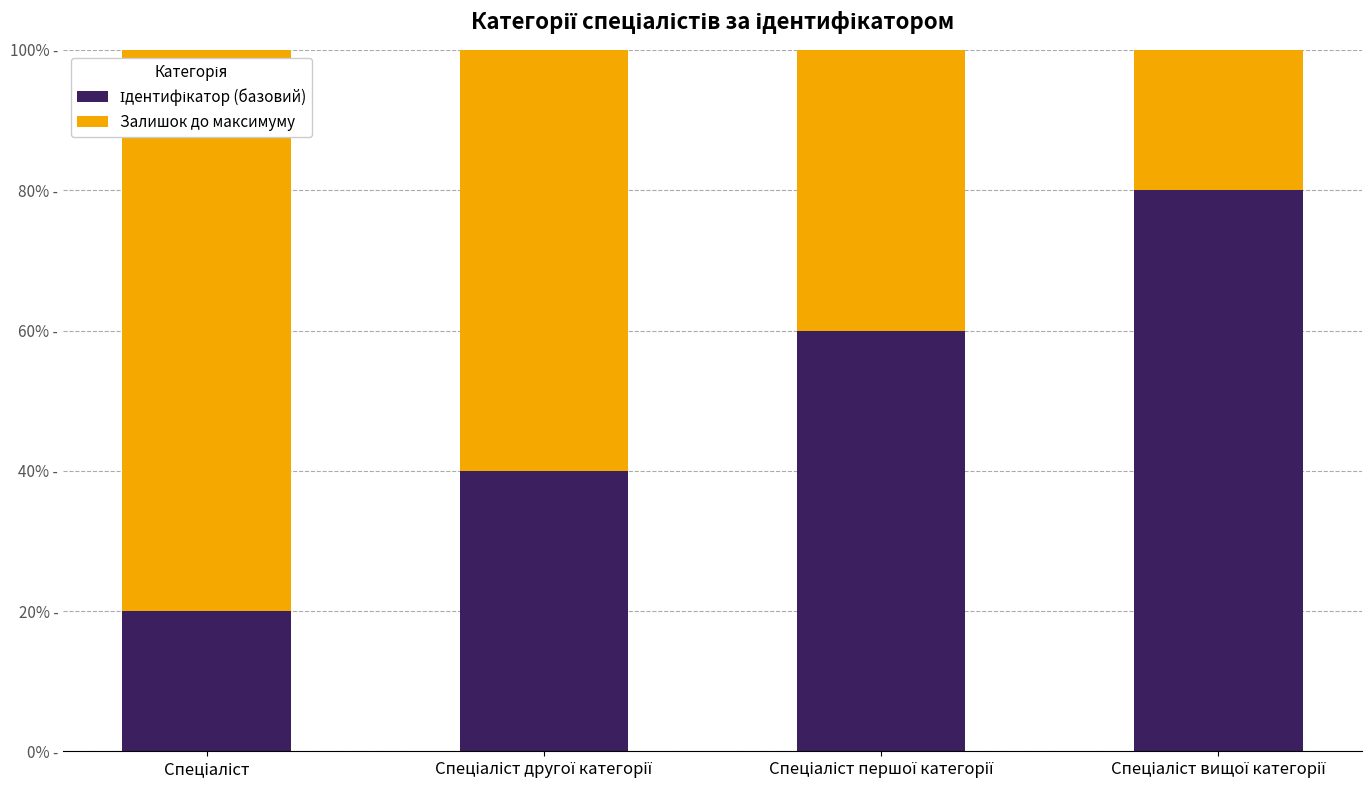

Does the chart contain stacked bars?

Yes